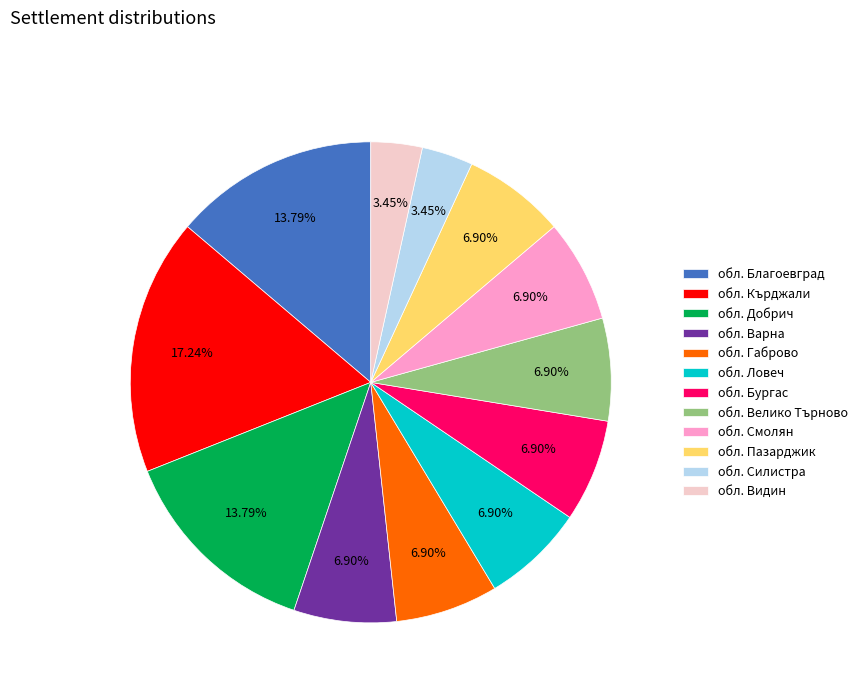

Approximately how many times larger is the value at обл. Добрич compared to обл. Видин?

4.0